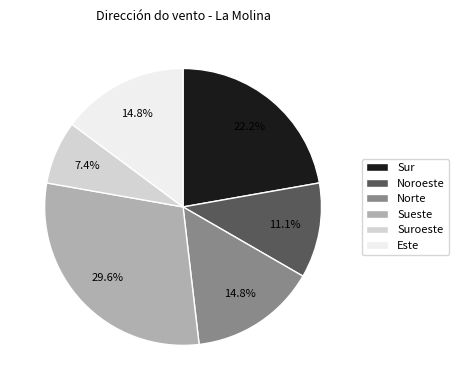

What percentage is NOT represented by Norte?

85.2%